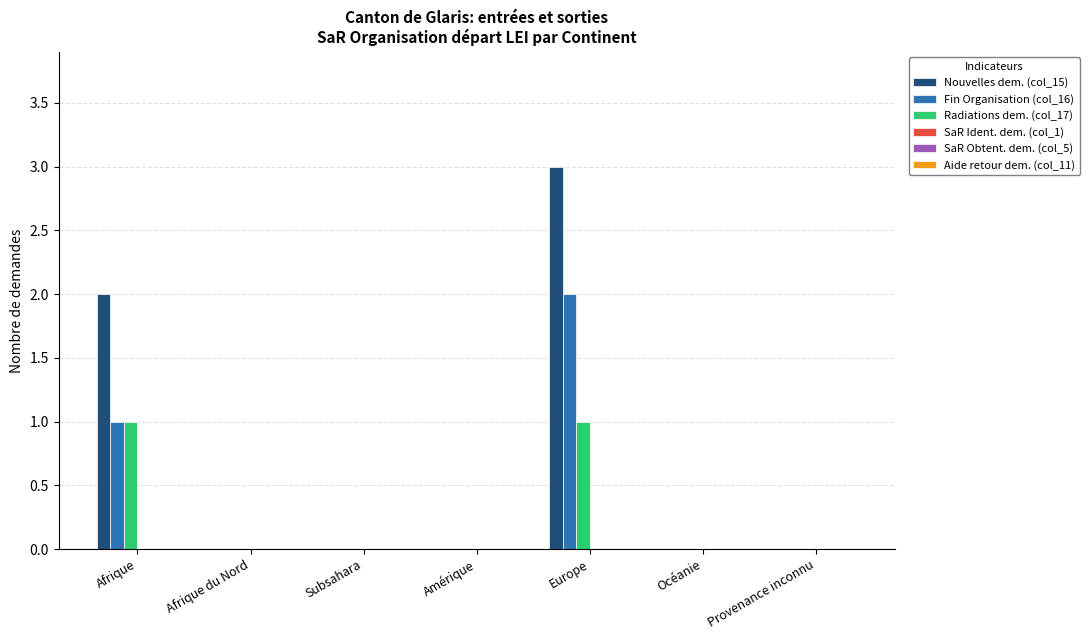

What is the sum of all Nouvelles dem. (col_15) values?

5